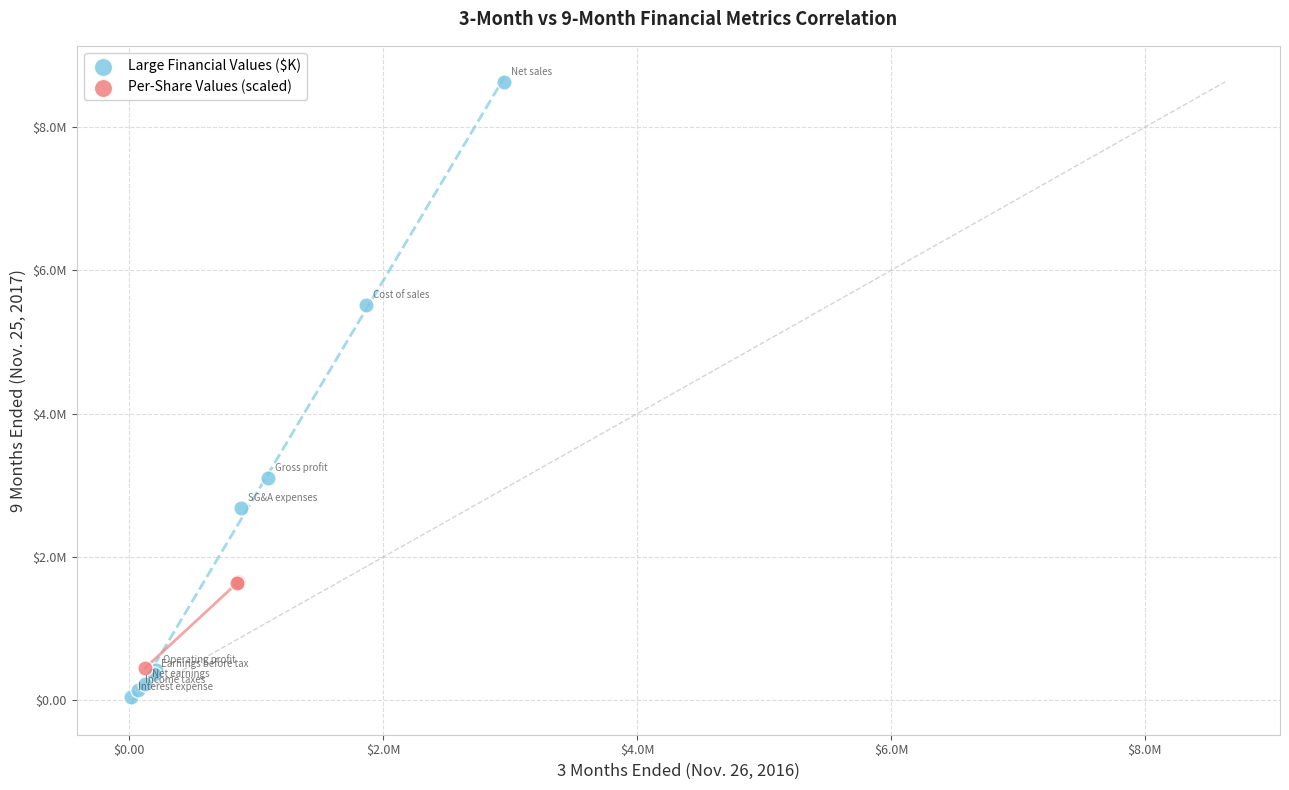

Which series has the widest spread of Y values?

Large Financial Values ($K)